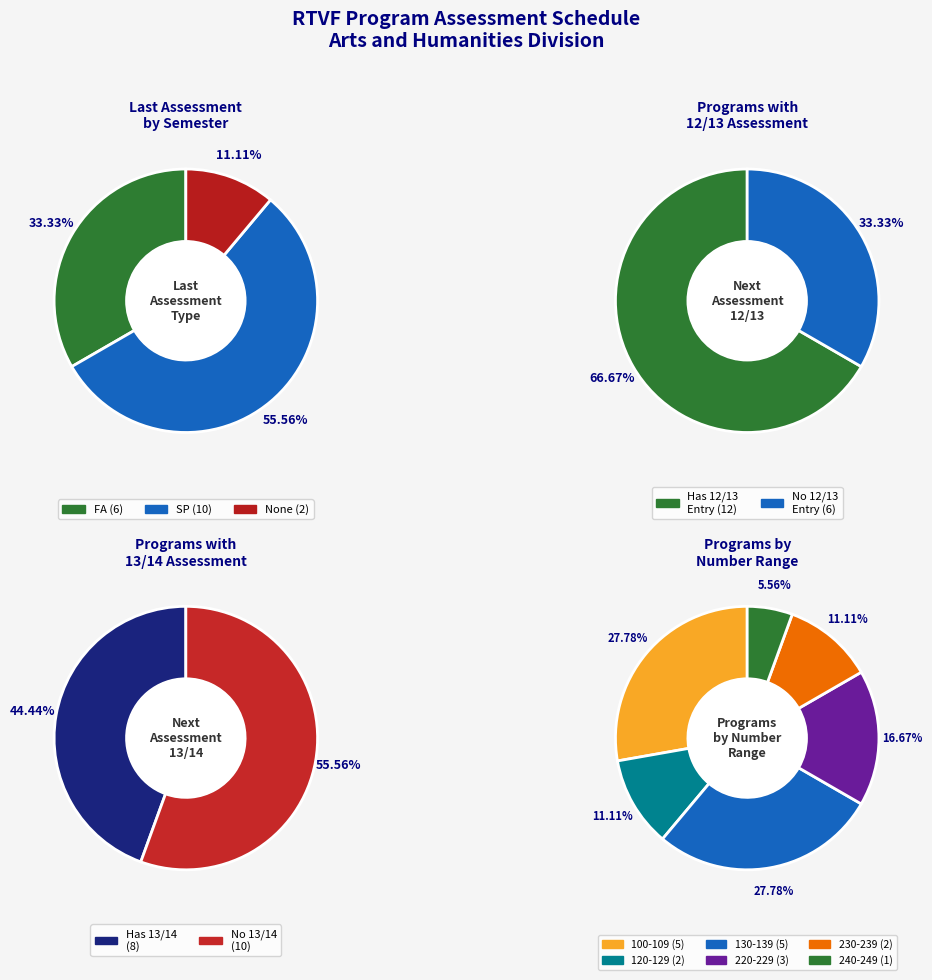

Which has a higher value, 220 or 101?

220